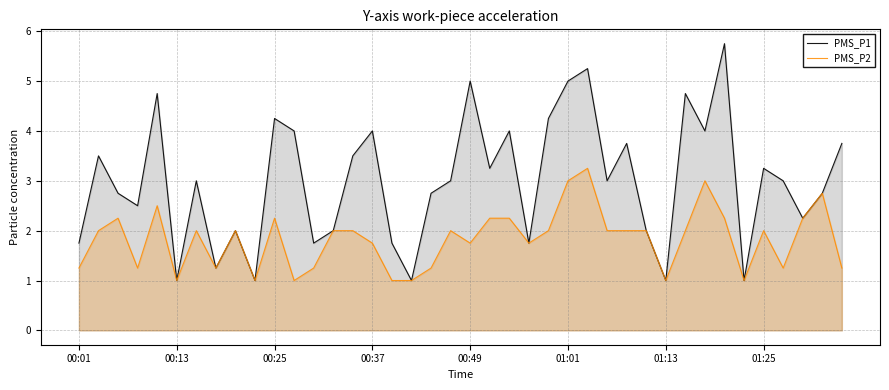

Rank the series by their maximum value, from lowest to highest.

PMS_P2, PMS_P1